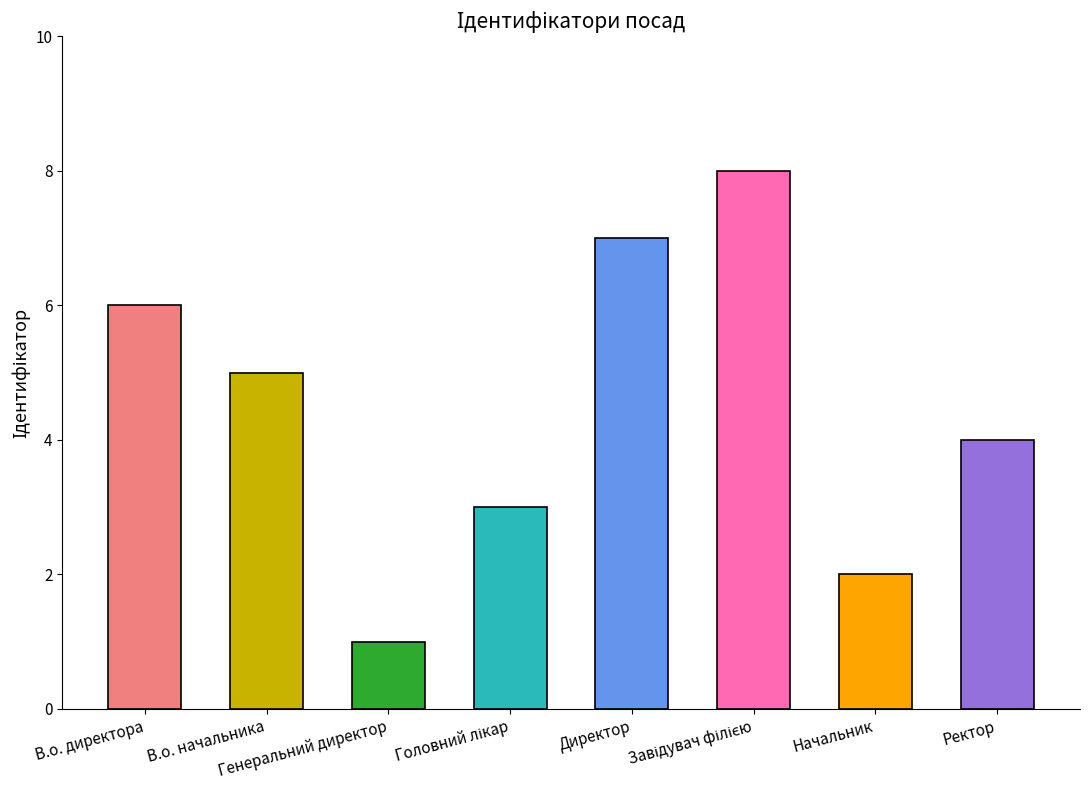

How many series are shown in this chart?

1